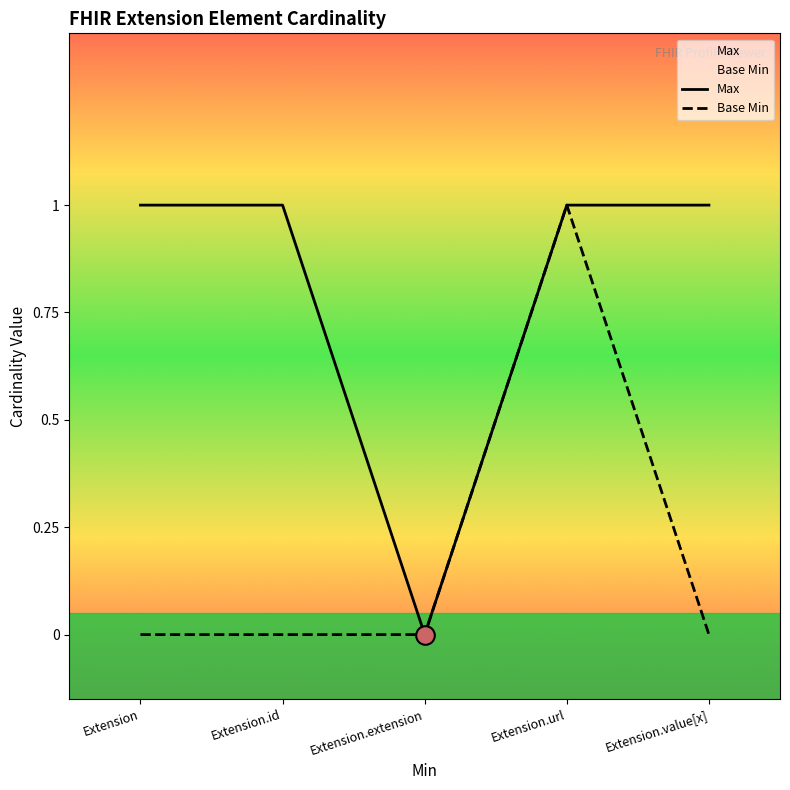

At which category is the sum across all series the highest?

Extension.url